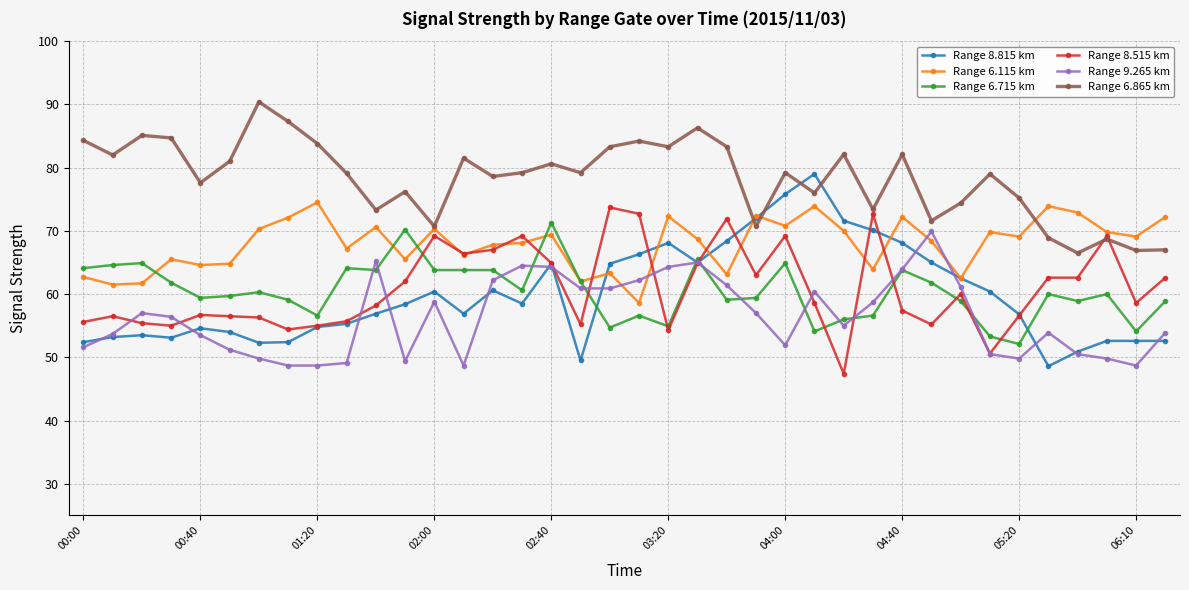

Which series has the largest total across all categories?

Range 6.865 km